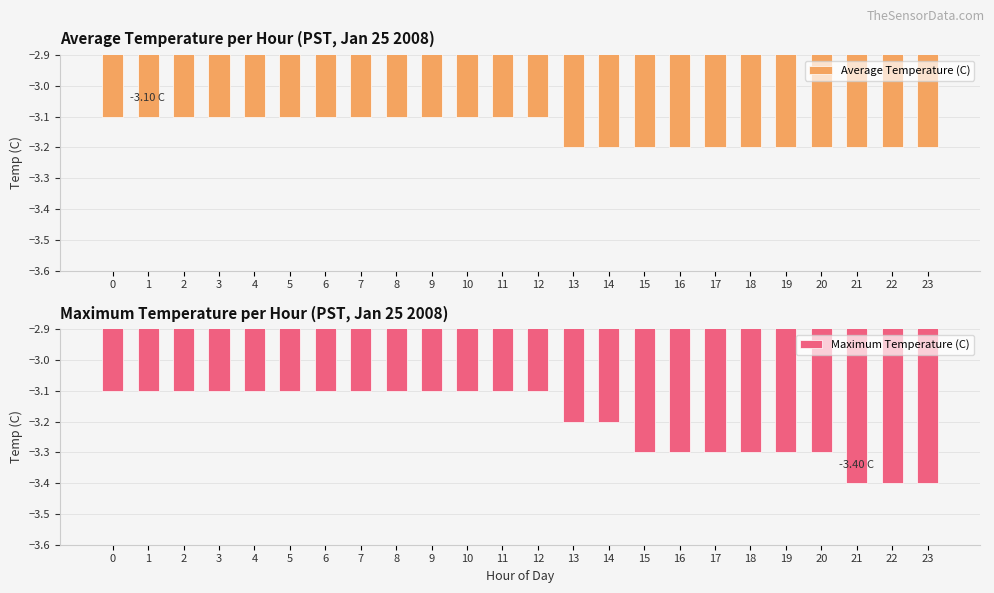

Which has a higher value, 5 or 2?

5